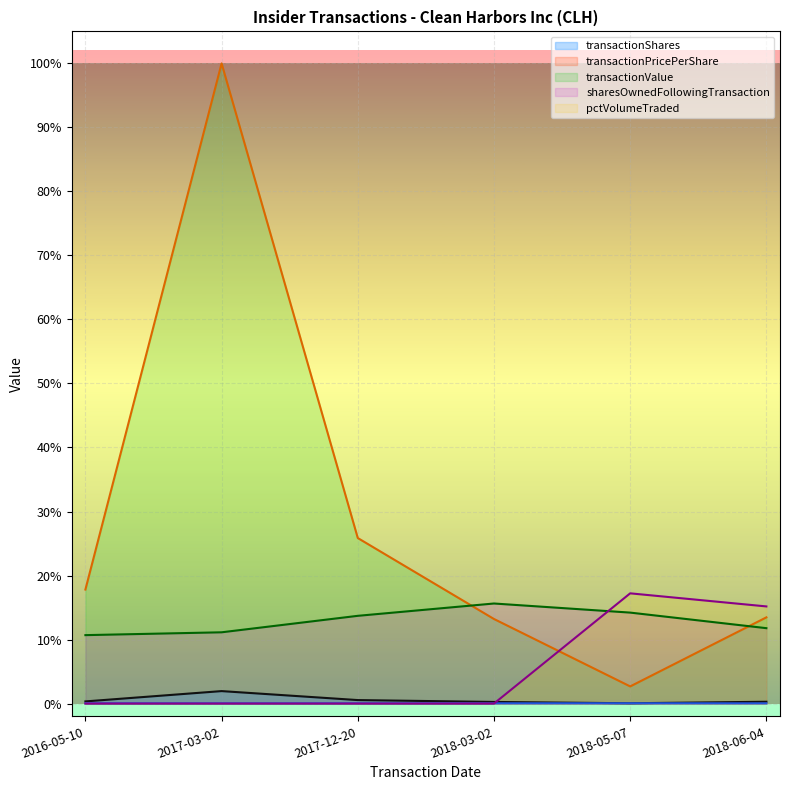

Reading left to right, what are all the values shown in this chart?

transactionShares: 2016-05-10=0.0	2017-03-02=0.0	2017-12-20=0.0	2018-03-02=0.0	2018-05-07=0.0	2018-06-04=0.0
transactionPricePerShare: 2016-05-10=0.0	2017-03-02=0.0	2017-12-20=0.0	2018-03-02=0.0	2018-05-07=0.0	2018-06-04=0.0
transactionValue: 2016-05-10=0.2	2017-03-02=1.0	2017-12-20=0.3	2018-03-02=0.1	2018-05-07=0.0	2018-06-04=0.1
sharesOwnedFollowingTransaction: 2016-05-10=0.1	2017-03-02=0.1	2017-12-20=0.1	2018-03-02=0.2	2018-05-07=0.1	2018-06-04=0.1
pctVolumeTraded: 2016-05-10=0.0	2017-03-02=0.0	2017-12-20=0.0	2018-03-02=0.0	2018-05-07=0.2	2018-06-04=0.2